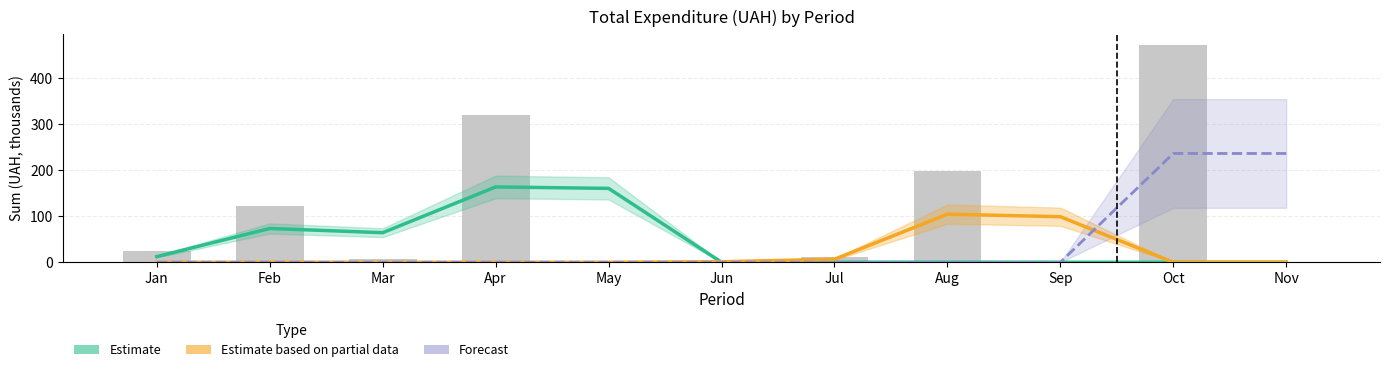

Reading left to right, extract all data points from this chart.

Estimate: 12.2	73.1	64.0	163.1	160.0	0.0	0.0	0.0	0.0	0.0	0.0
Estimate based on partial data: 0.0	0.0	0.0	0.0	0.0	1.1	6.6	104.1	98.6	0.0	0.0
Forecast: 0.0	0.0	0.0	0.0	0.0	0.0	0.0	0.0	0.0	235.6	235.6